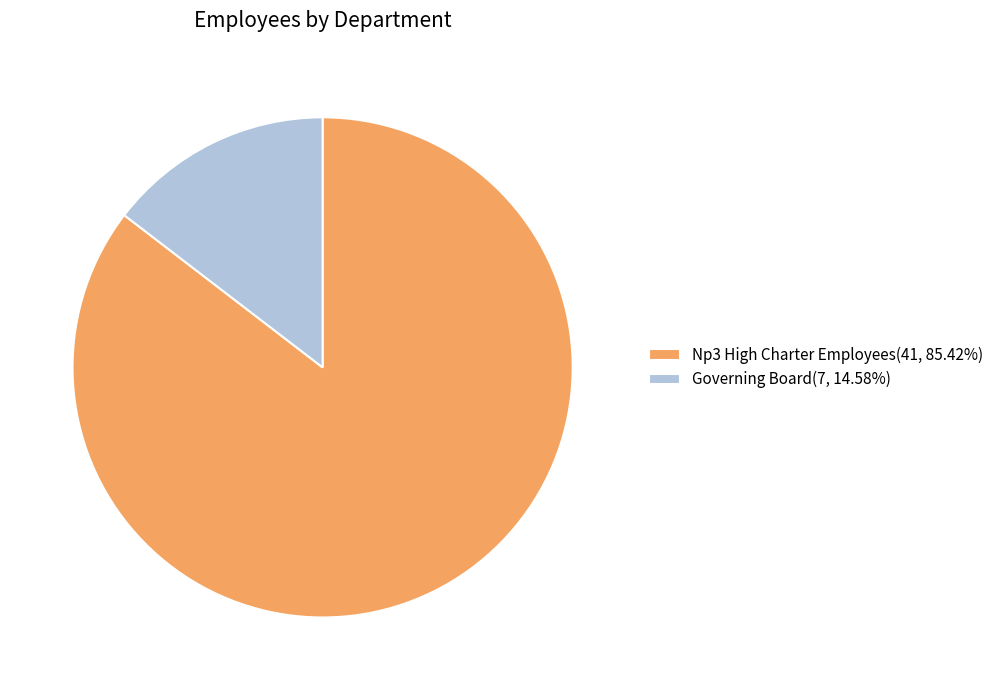

Is there a majority slice in this chart?

Yes